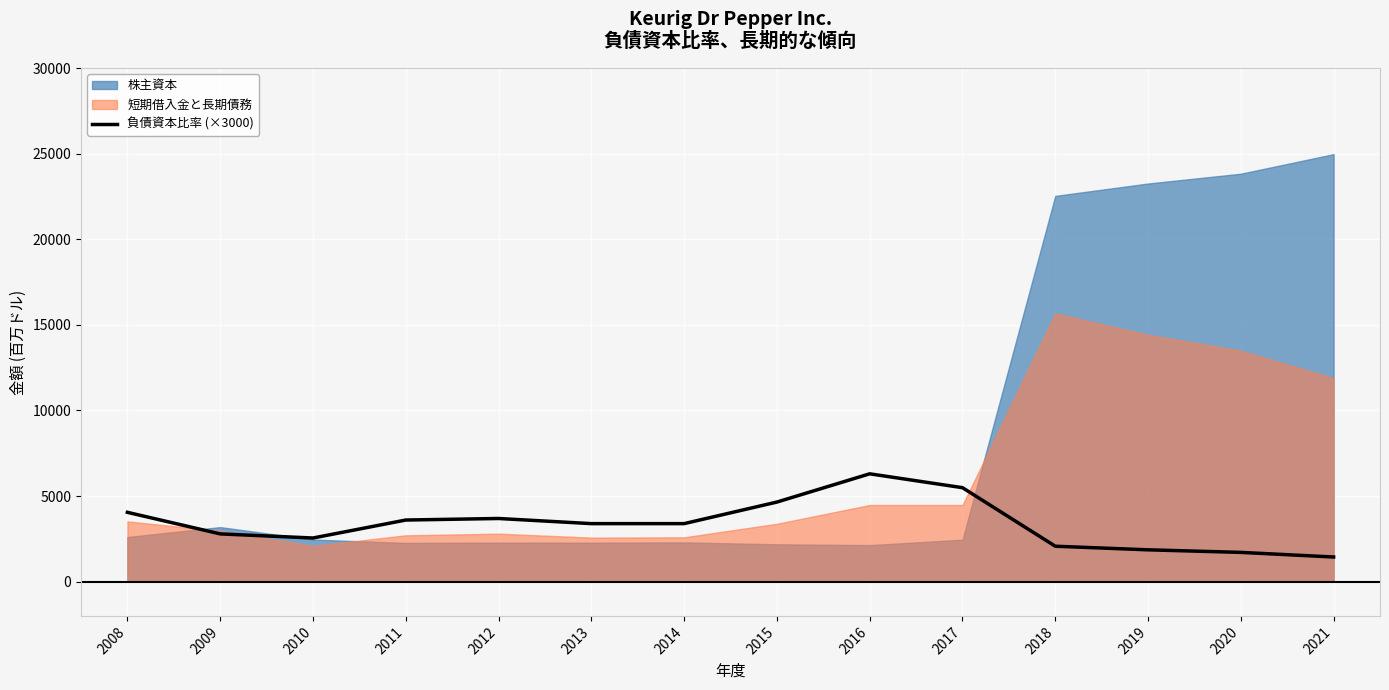

How many points are higher than both their immediate neighbors (excluding endpoints)?

2